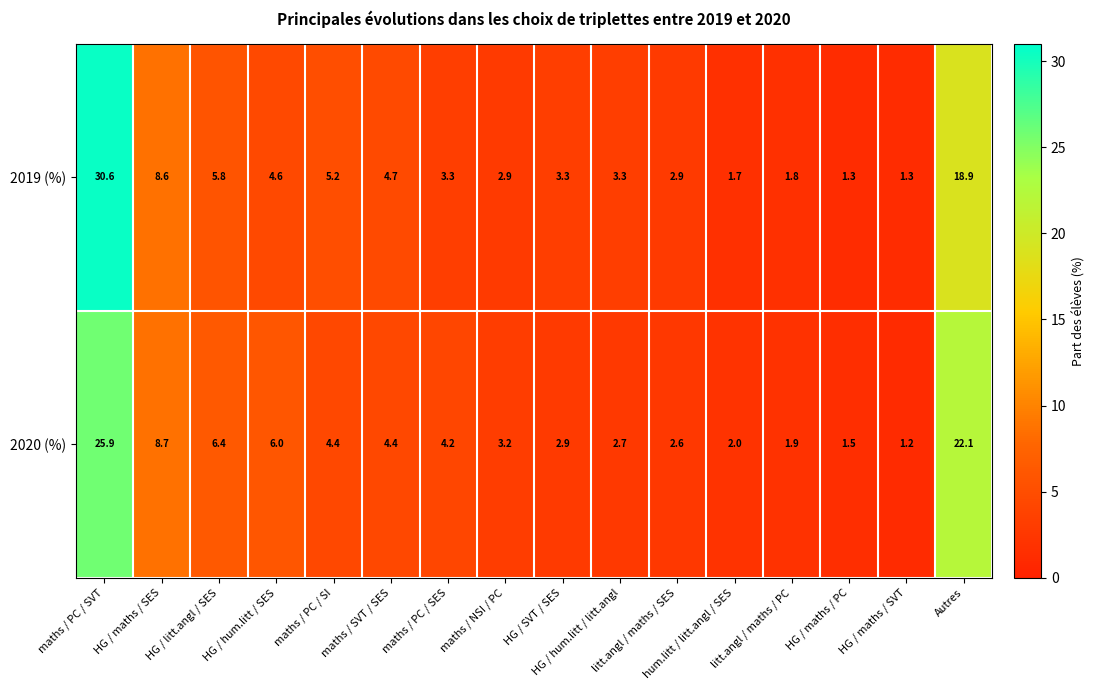

Which label corresponds to the smallest value in the chart?

HG / maths / SVT